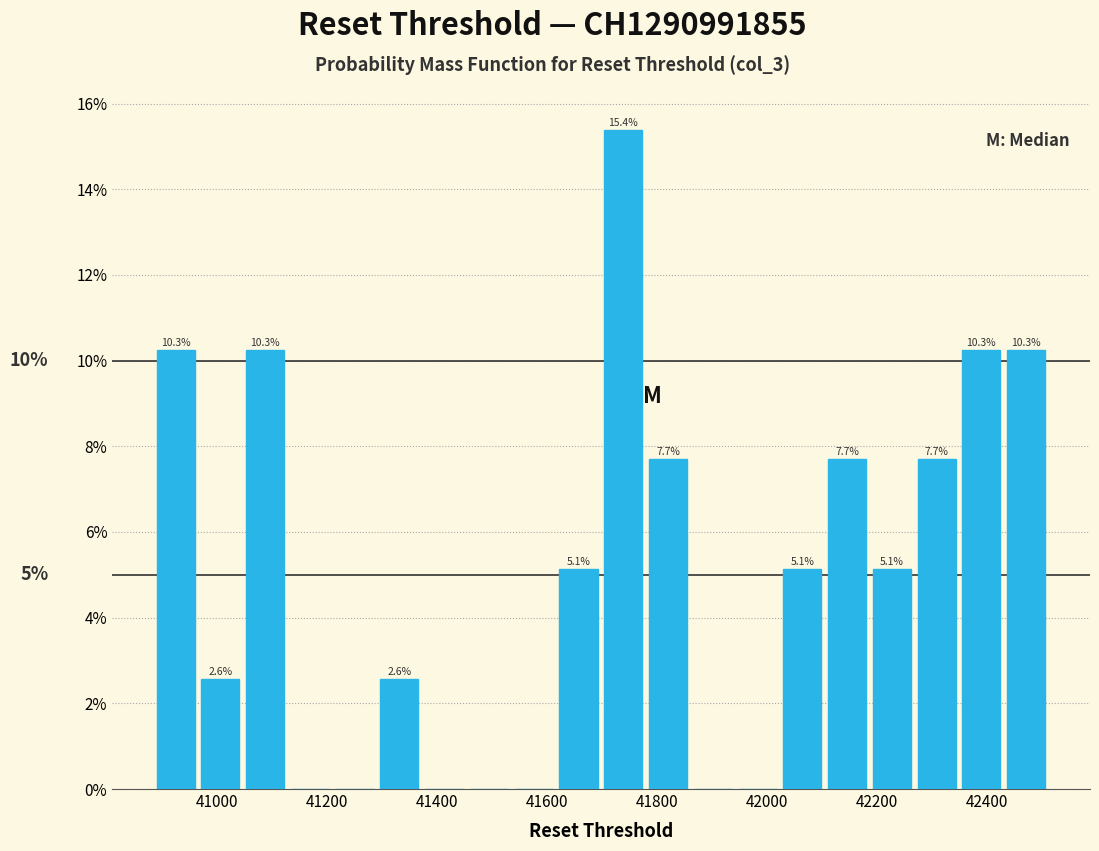

Which range on the x-axis has the tallest bar?

41700 to 41780